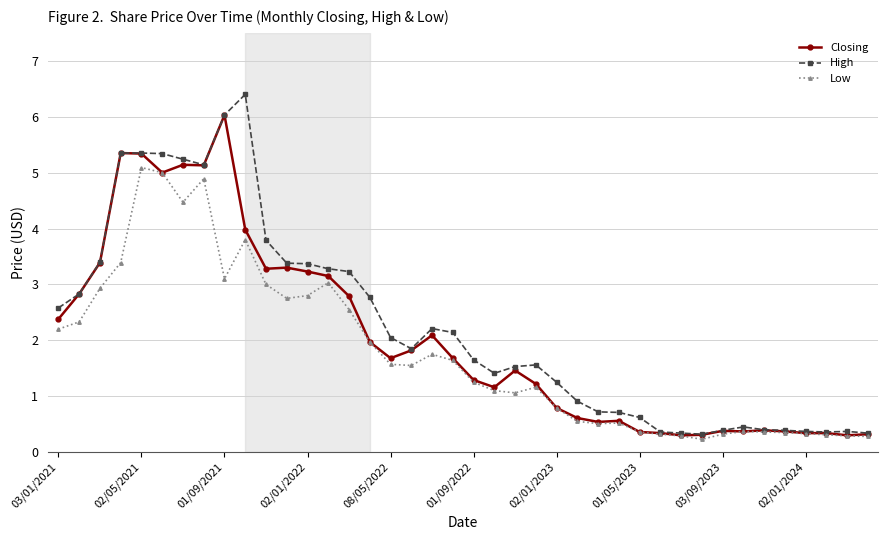

What is the minimum value for Closing?

0.3